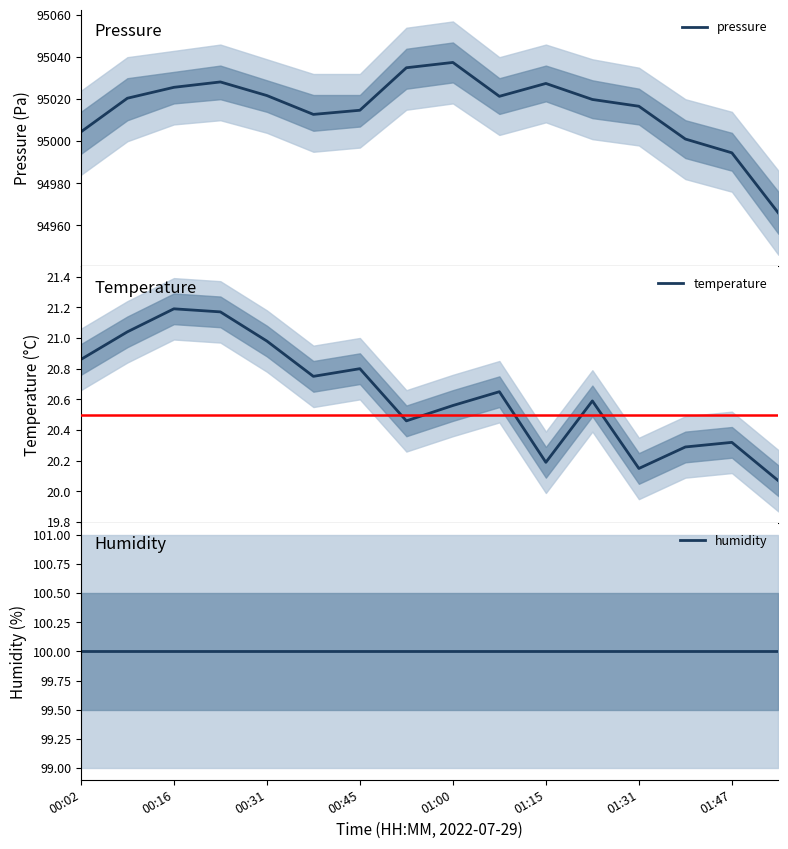

True or false: pressure and humidity intersect in this chart.

False